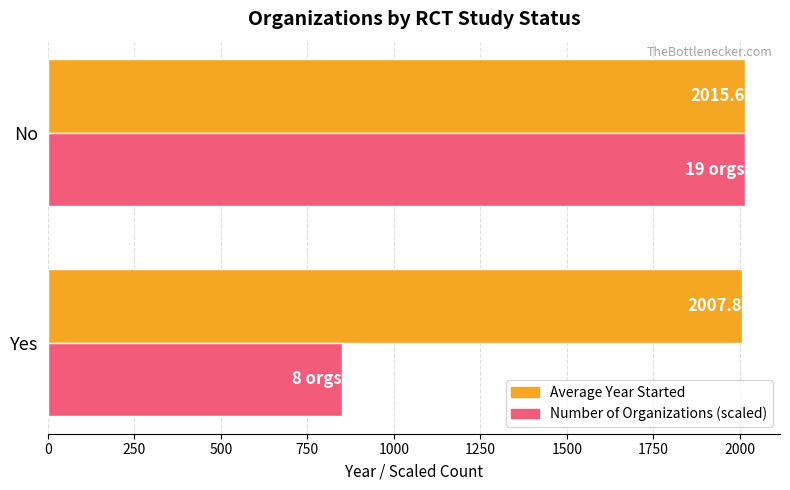

Which series has the largest total across all categories?

Average Year Started